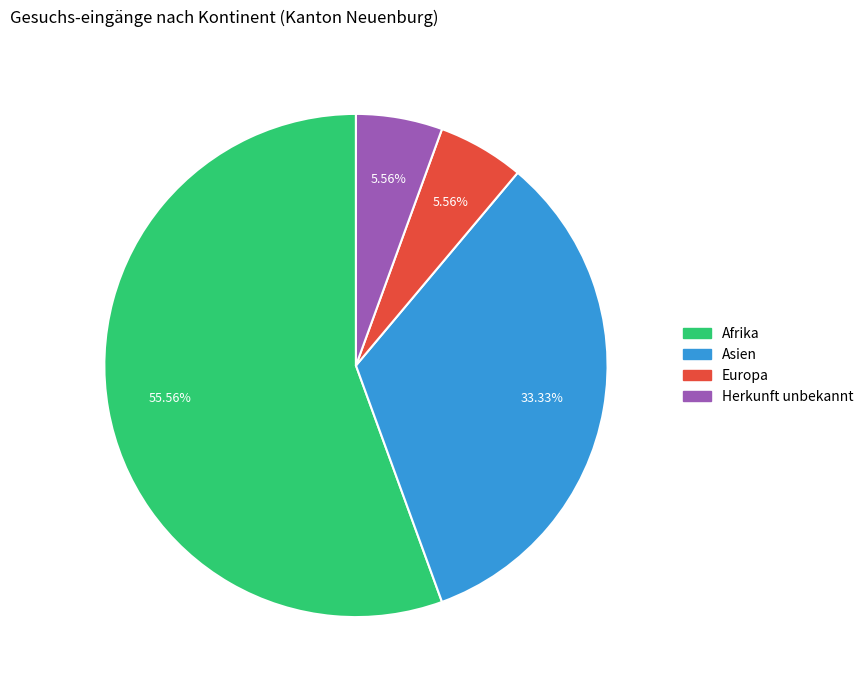

Does any single category account for the majority?

Yes